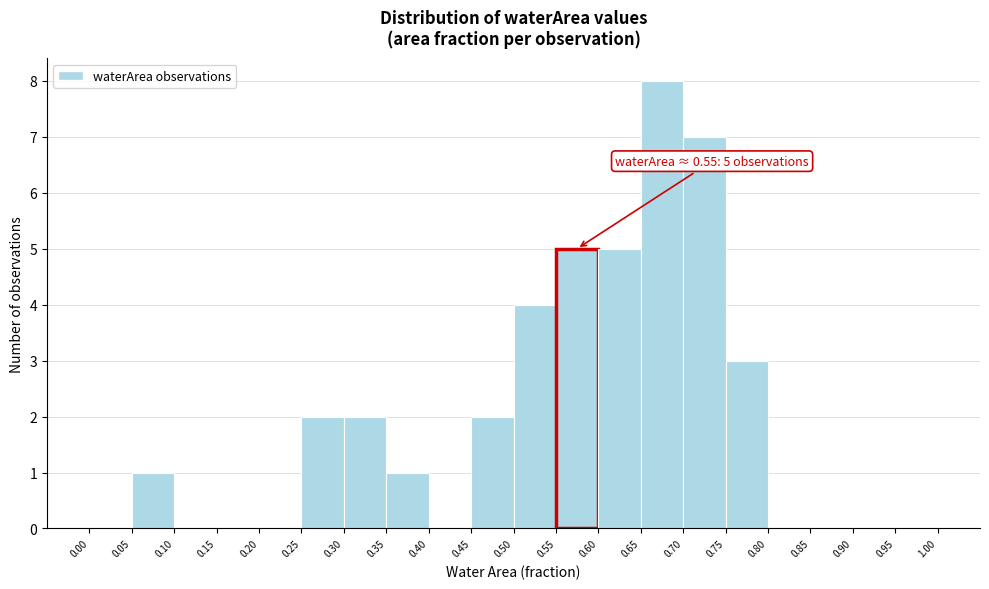

Over which range of the x-axis is the bar tallest?

0.65 to 0.70